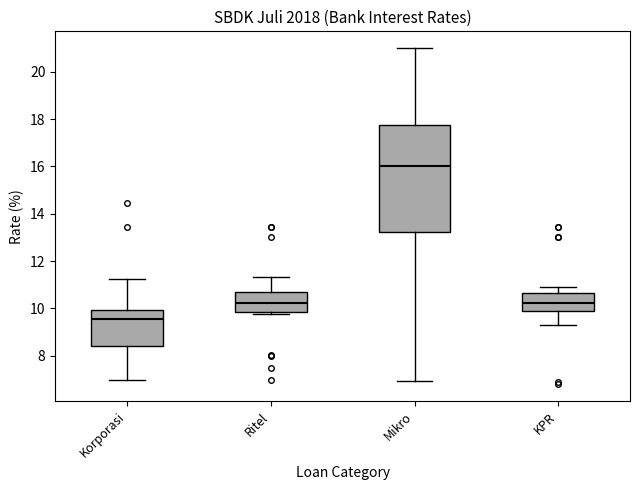

Which box is the tallest, from its lower edge to its upper edge?

Mikro